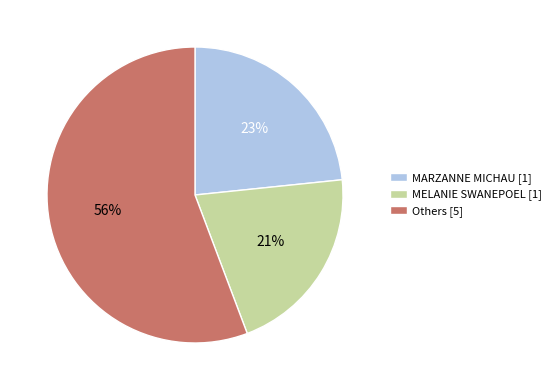

To the nearest percent, what percentage of the pie is MELANIE SWANEPOEL [1]?

21%